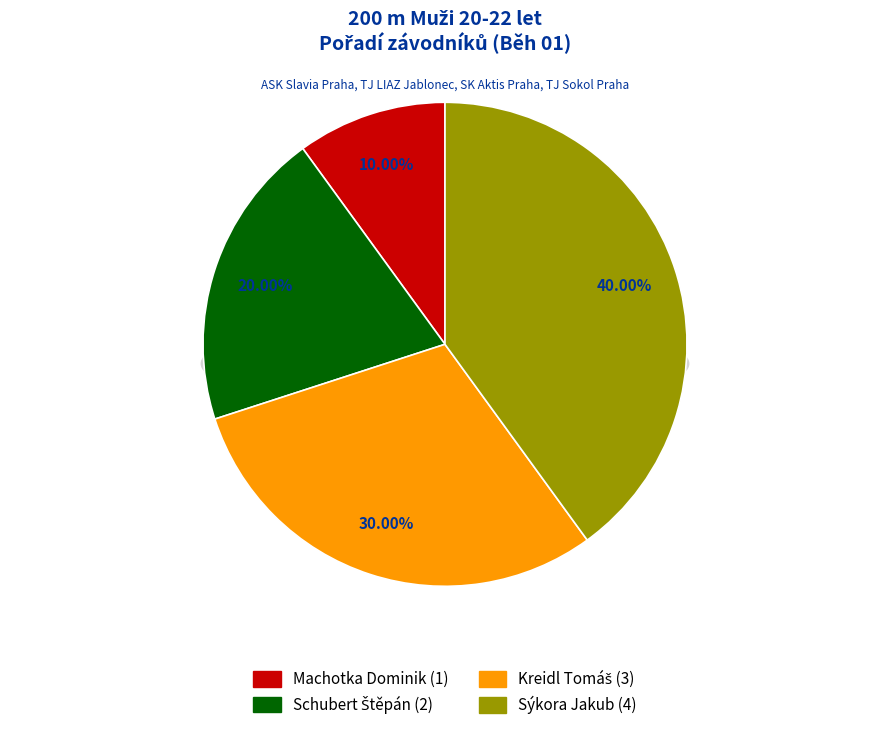

Which category has the biggest portion of the pie?

Sýkora Jakub